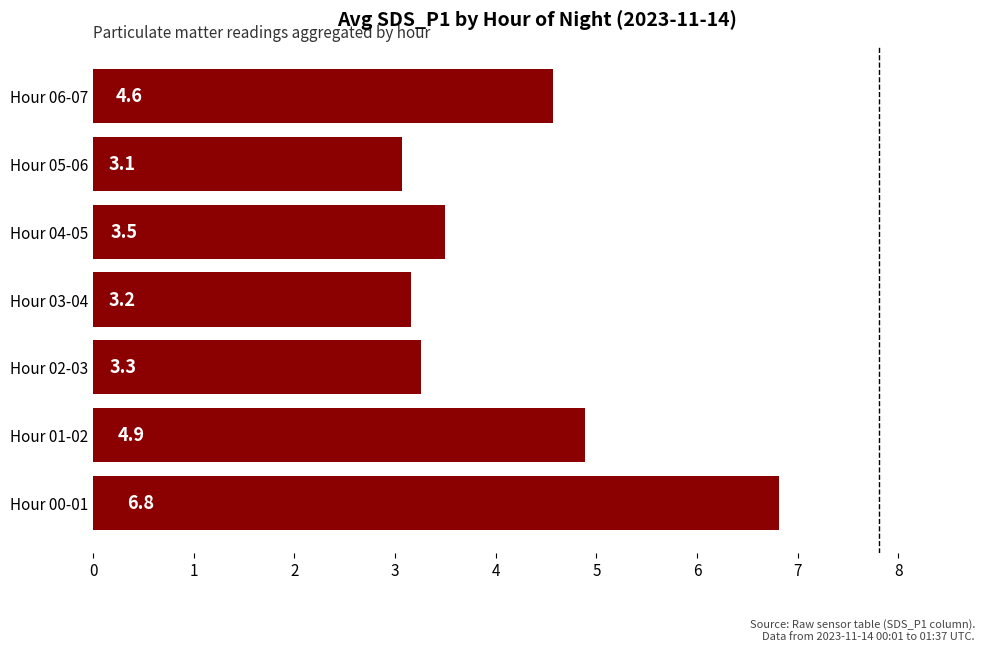

The value at Hour 04-05 is 3.5. True or false?

True